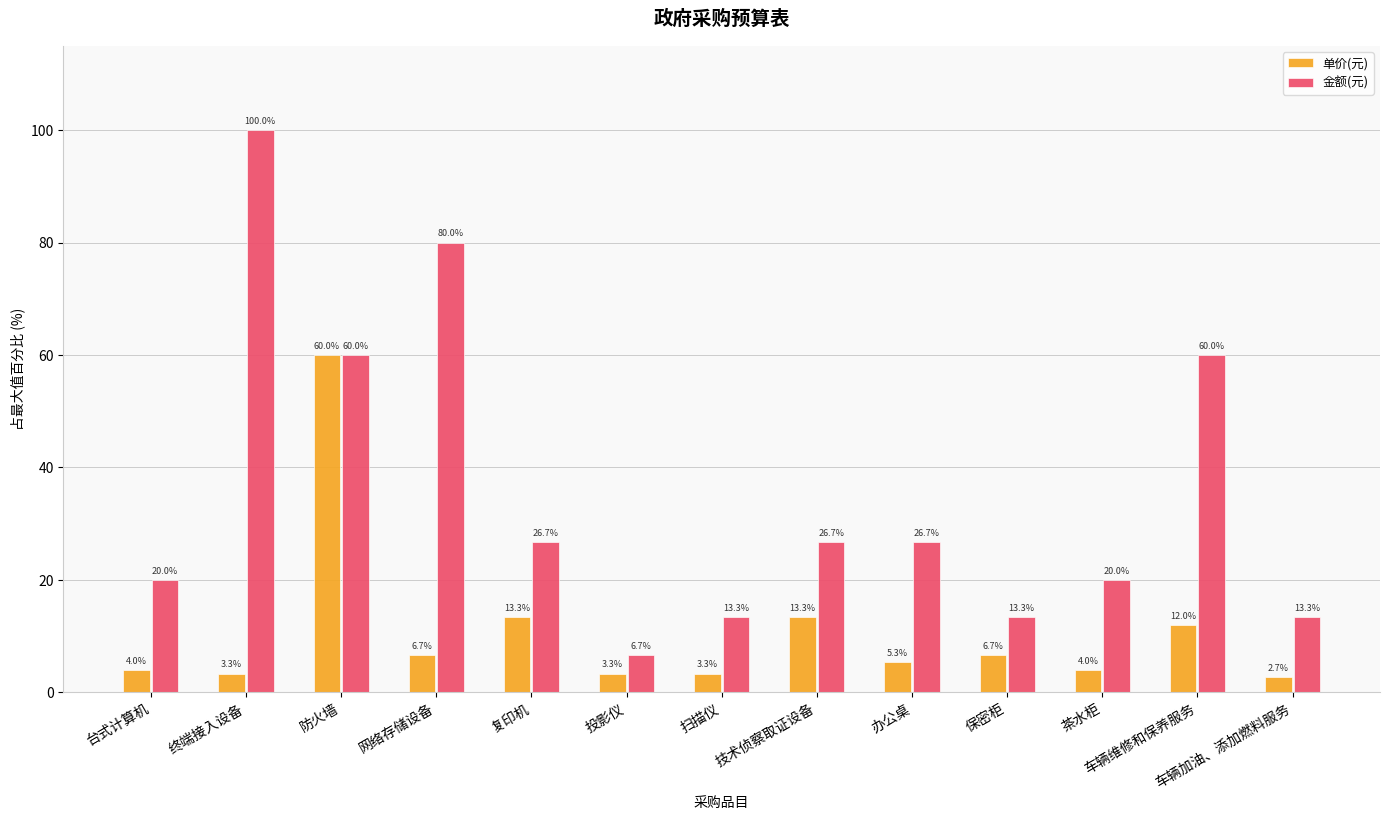

At which label does 单价(元) first exceed 5?

防火墙